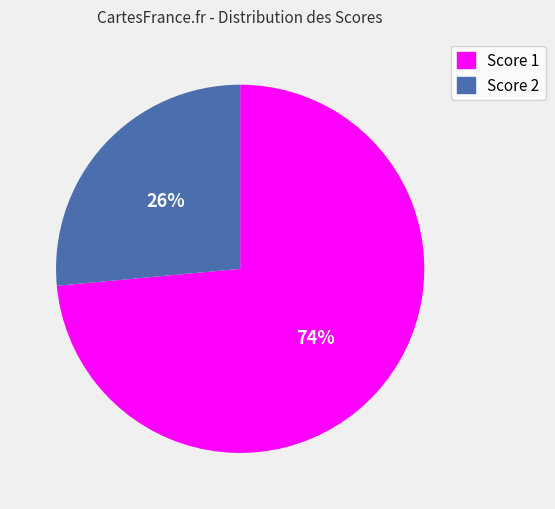

Combined, do Score 1 and Score 2 account for over 50%?

Yes